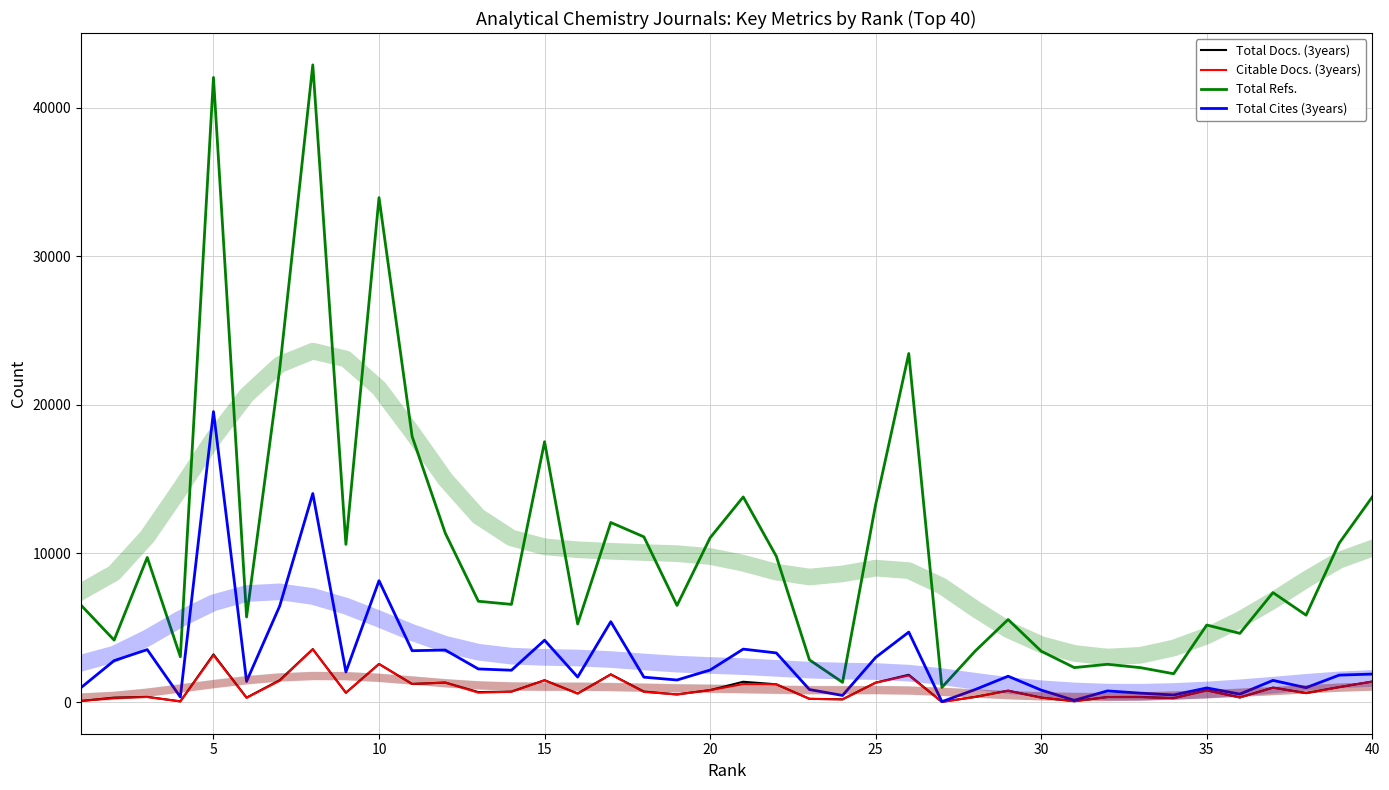

What is the minimum value for Citable Docs. (3years)?

13